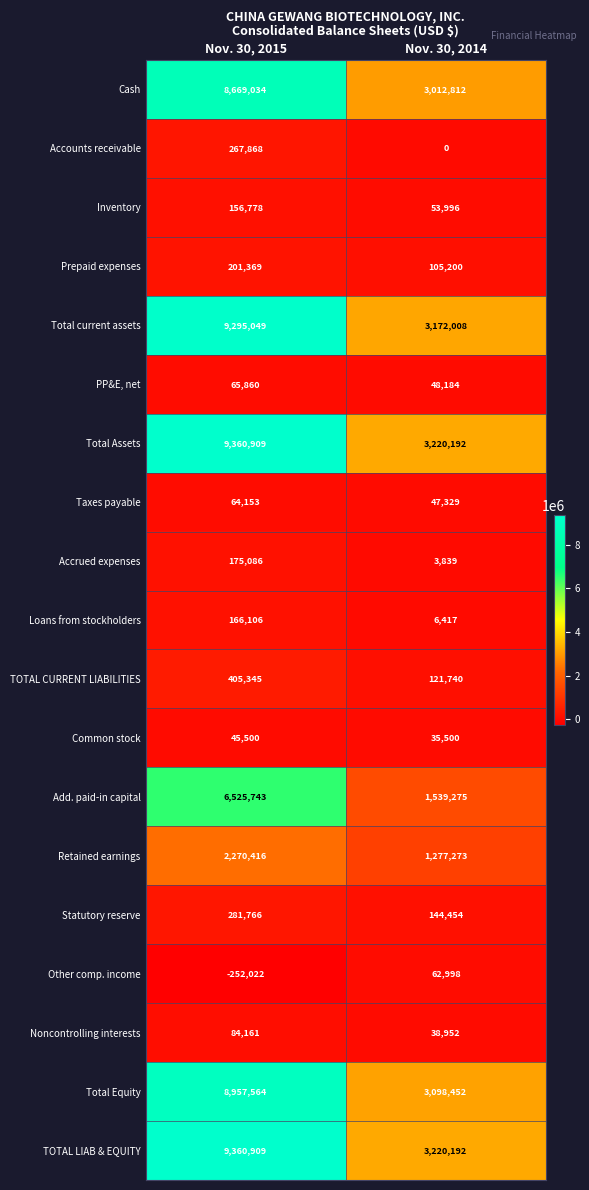

At how many categories does at least one series exceed 2211518?

2